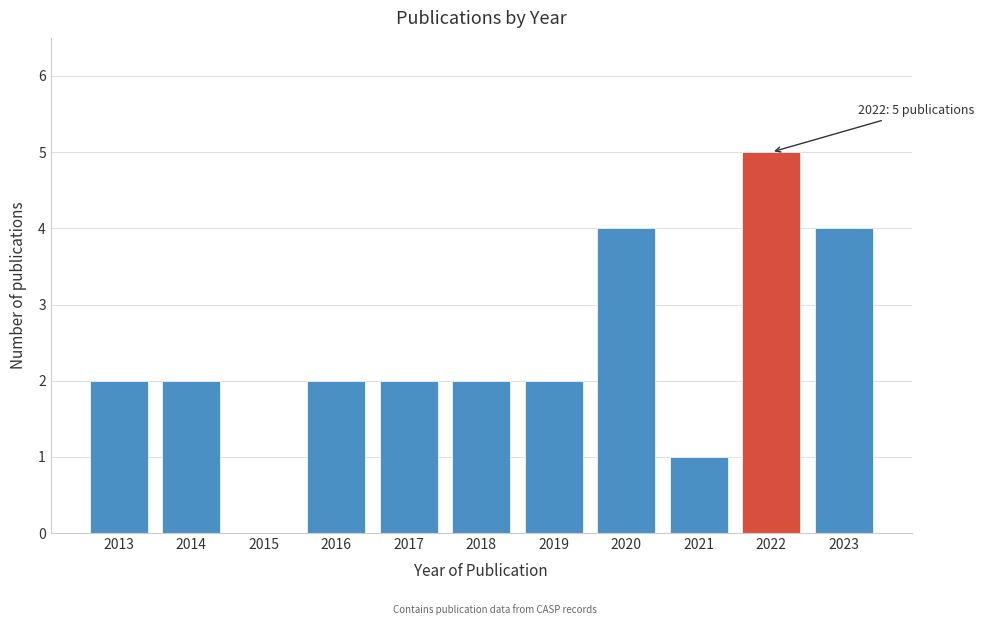

Reading left to right, list all the values displayed in this chart.

2013=2	2014=2	2015=0	2016=2	2017=2	2018=2	2019=2	2020=4	2021=1	2022=5	2023=4